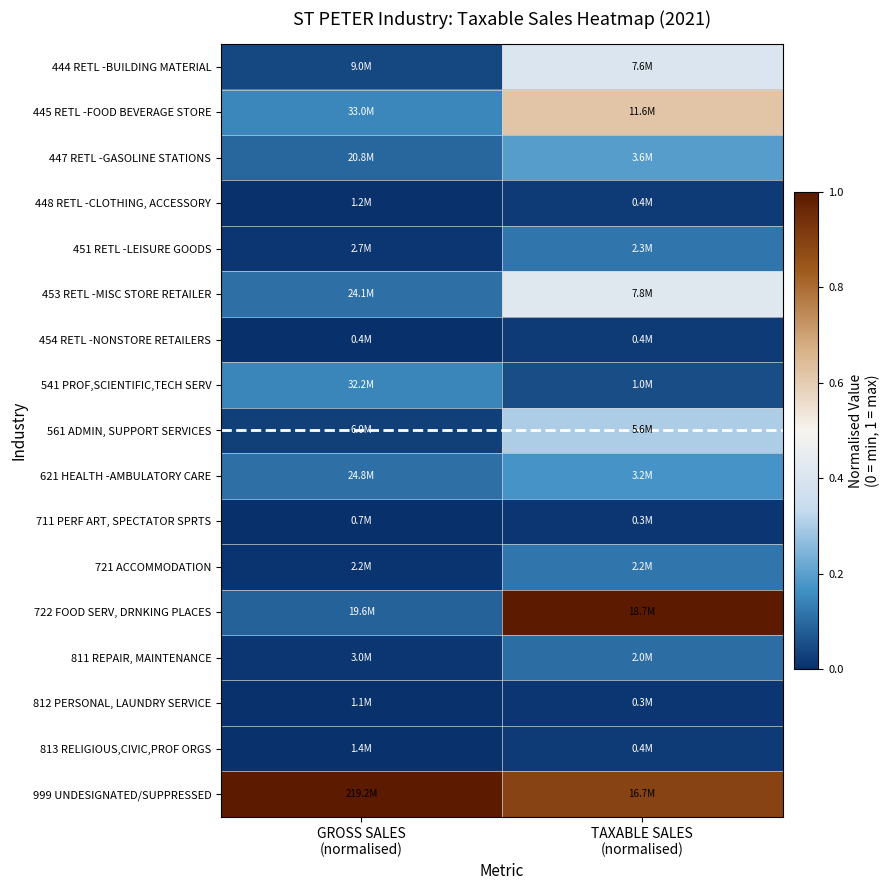

What is the maximum value shown in the chart?

1.0